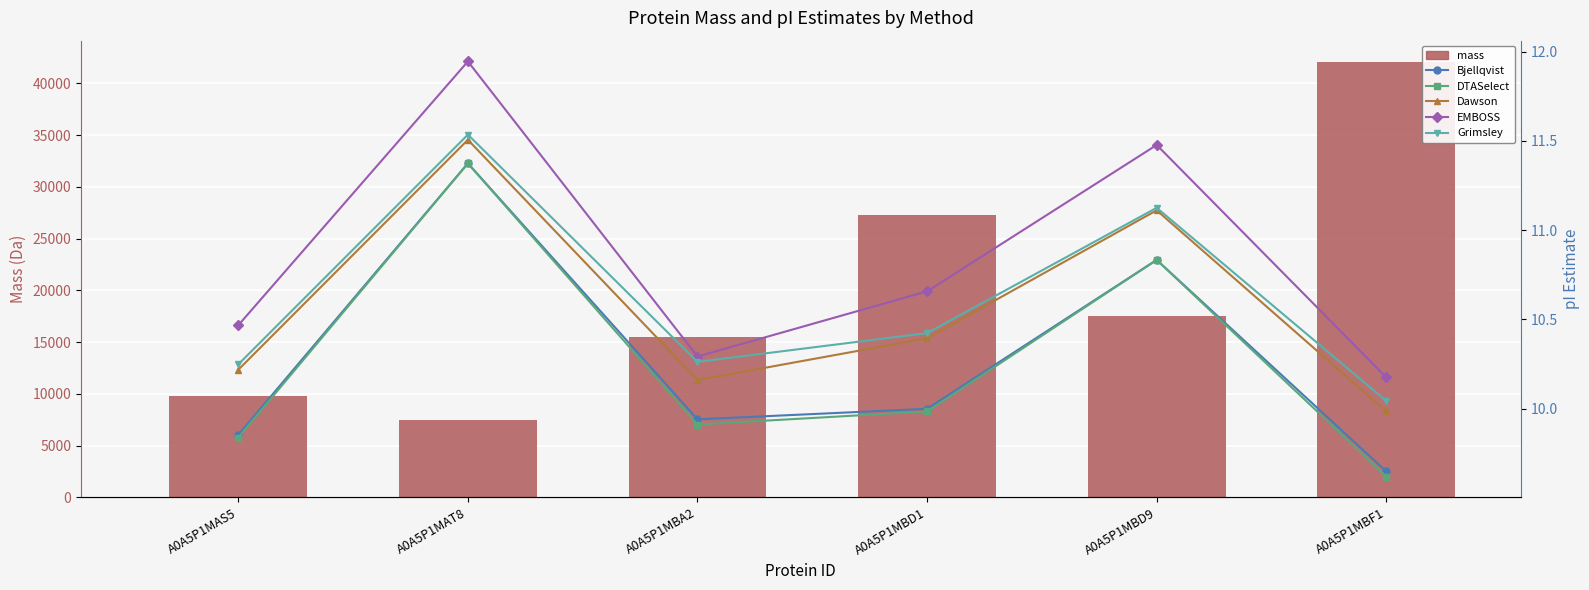

True or false: DTASelect has a value of 14.5 at A0A5P1MBF1.

False